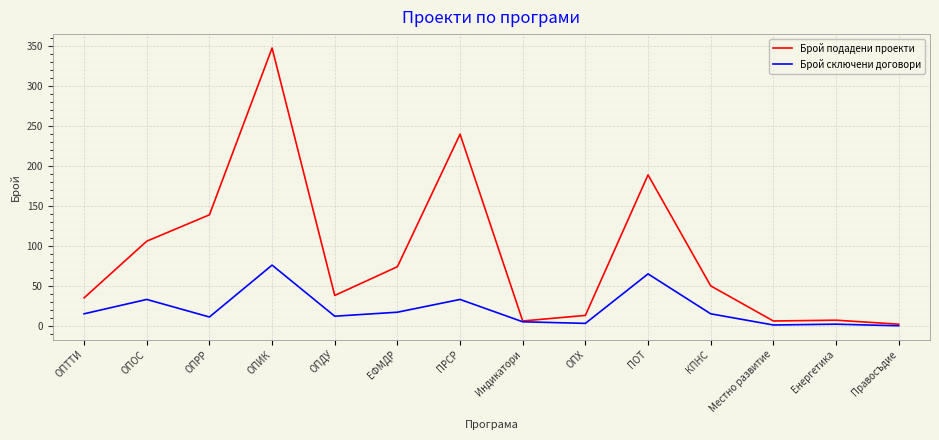

How many lines are shown in the chart?

2